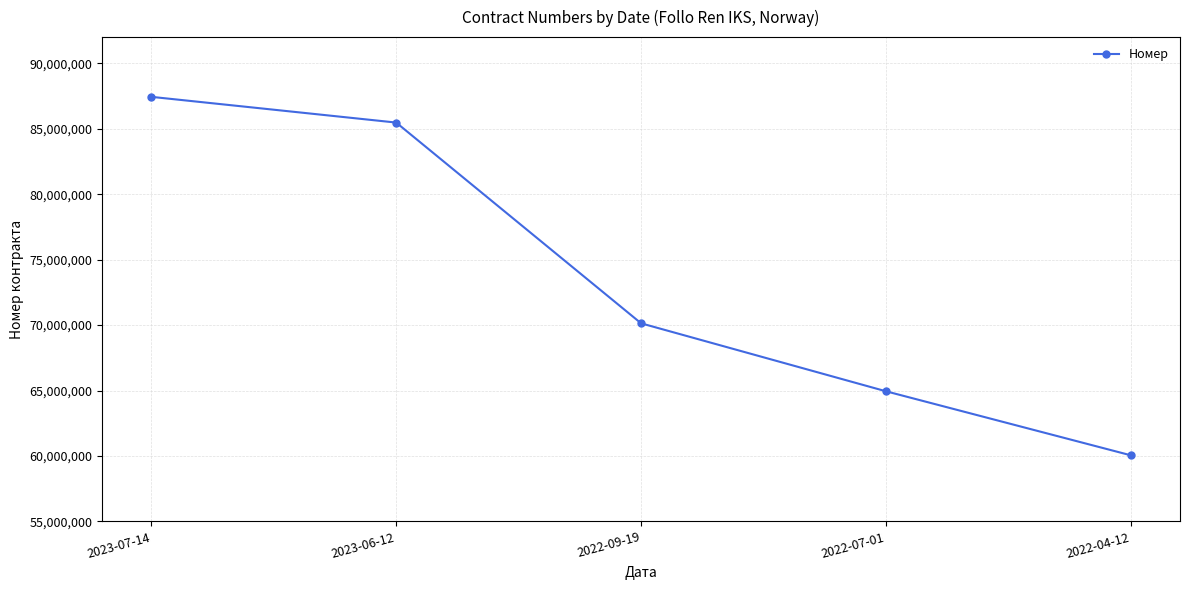

True or false: there are more than 2 points higher than both neighbors.

False